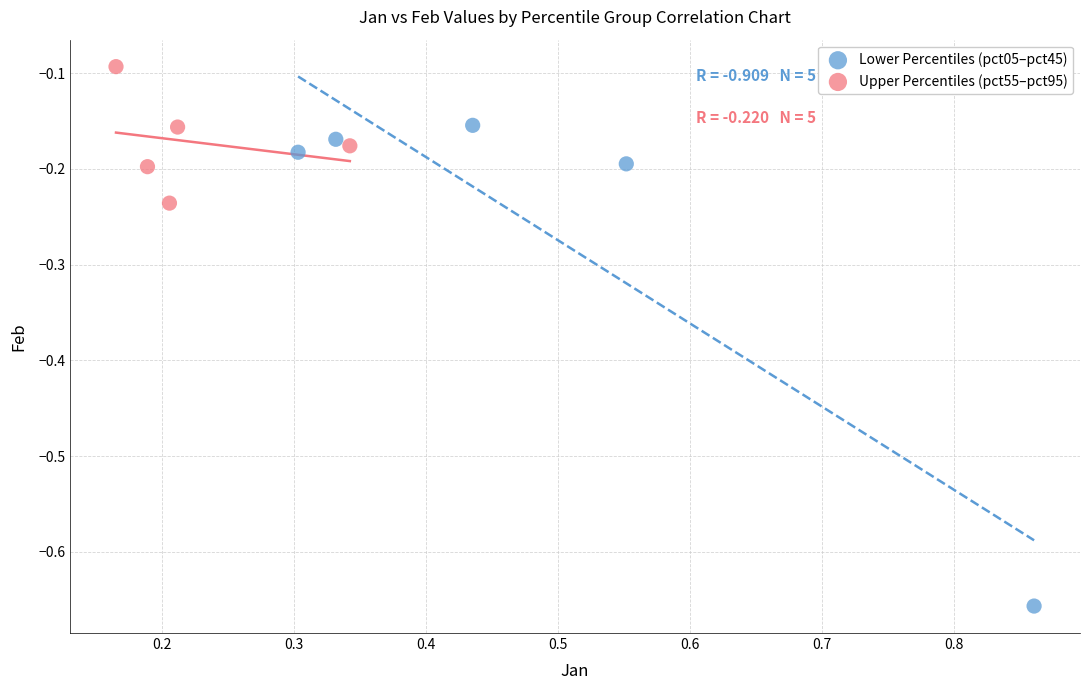

Which series has the widest spread of Y values?

Lower Percentiles (pct05–pct45)